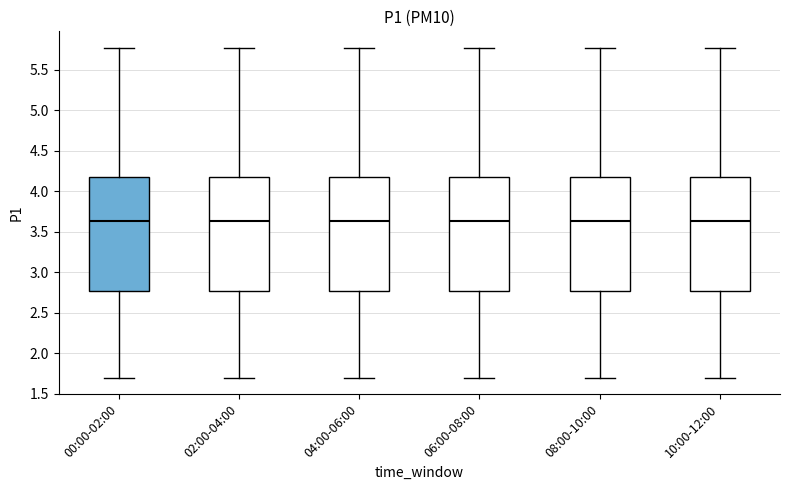

Where does the median line of the box for 02:00-04:00 sit on the y-axis? The values are not printed on the chart, so give them approximately, as read against the axis.

3.65